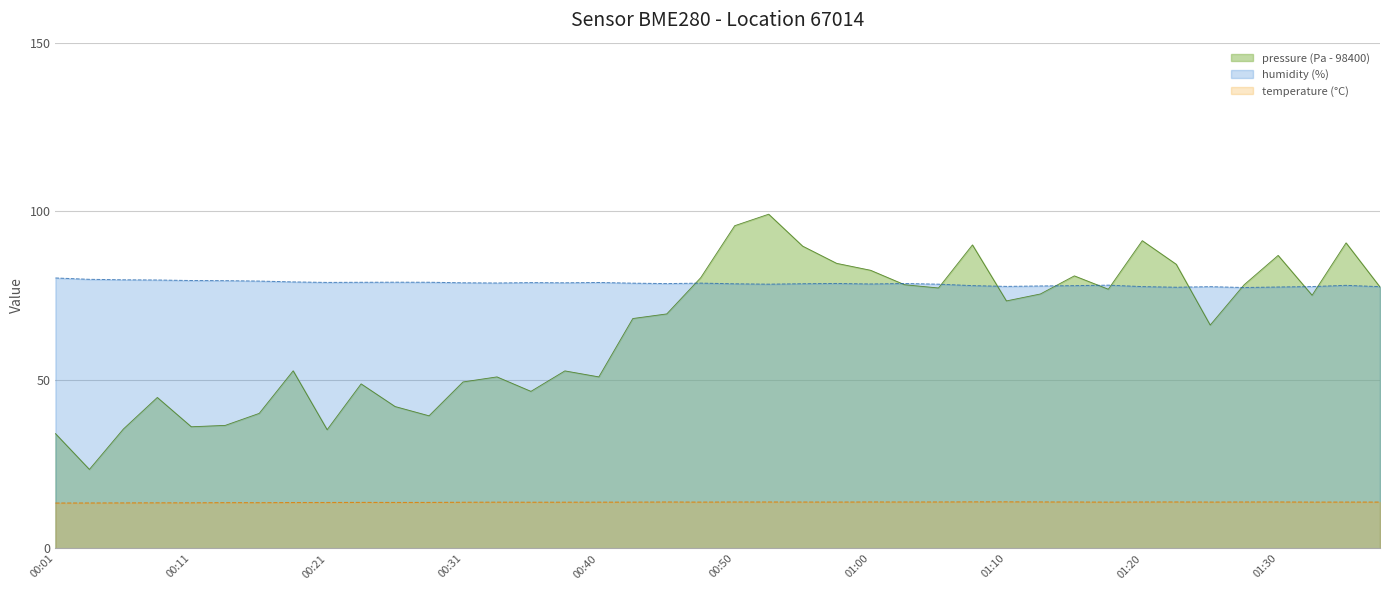

What is the sum of all humidity values?

3142.2